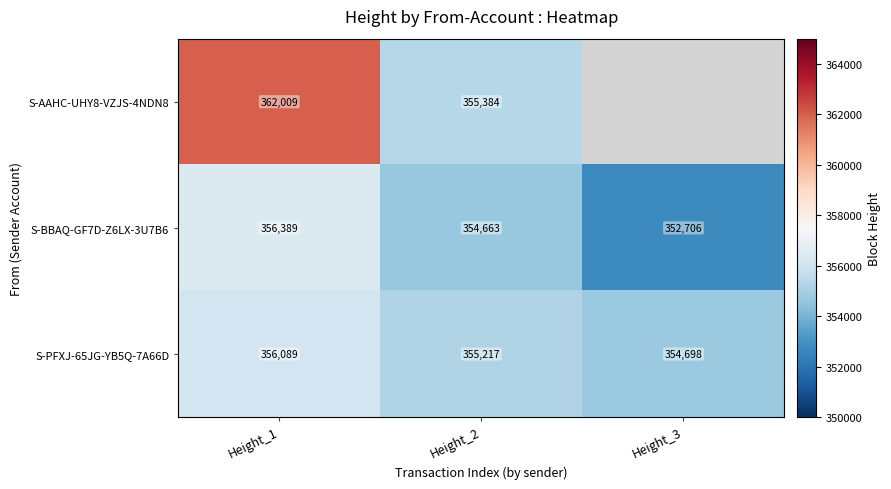

What is the total value across all series at Height_2?

1065264